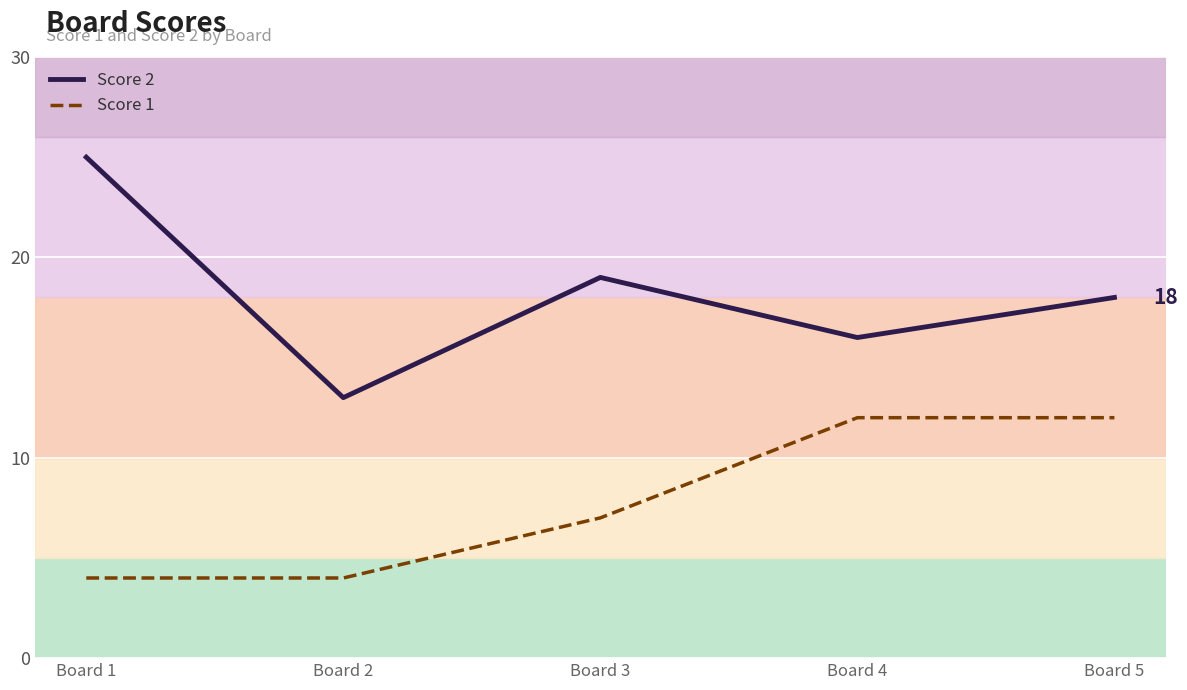

Is it true that Score 1 equals 7 at Board 3?

True